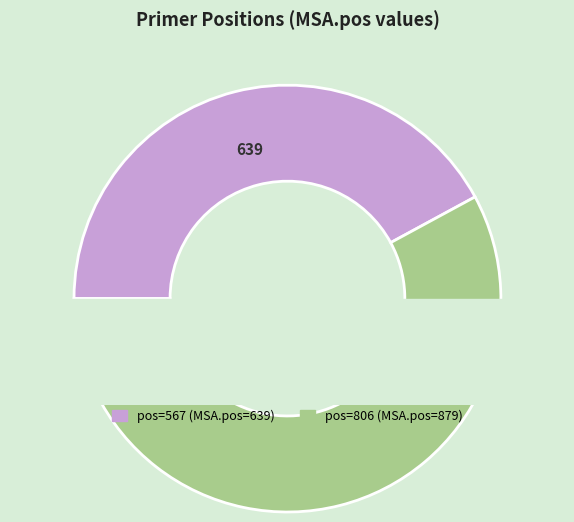

What percentage is the 567 slice, to the nearest percent?

42%